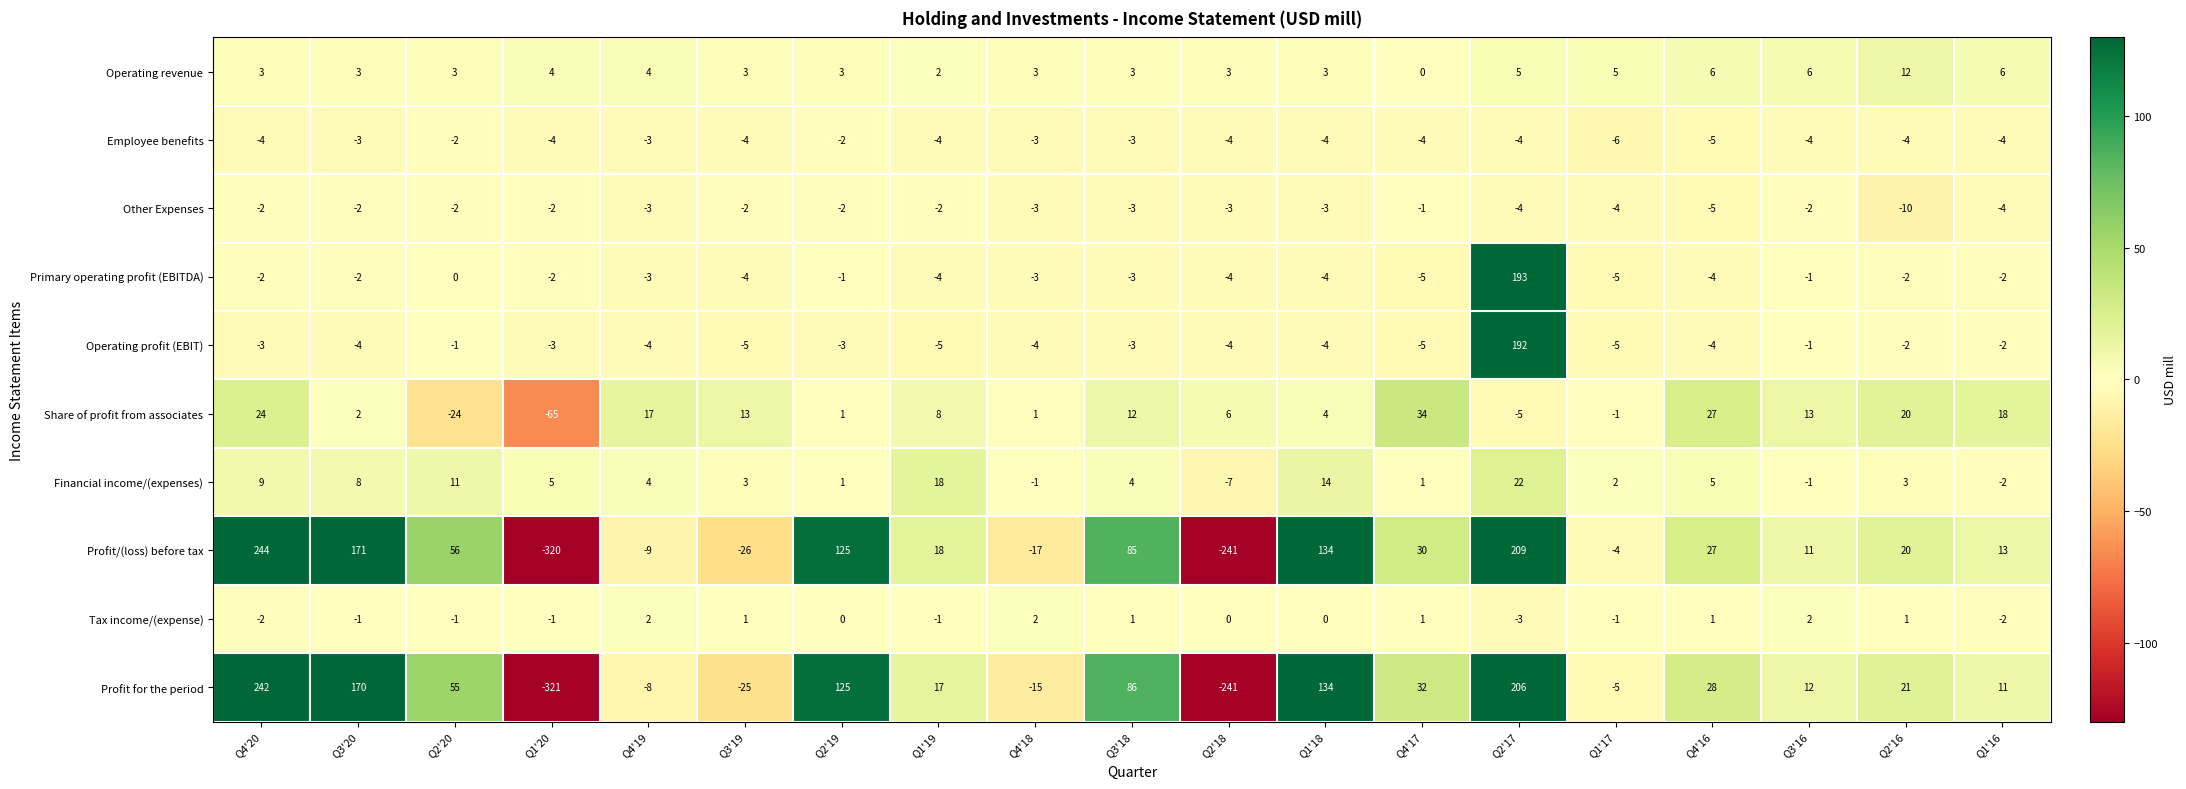

Which series has the largest total across all categories?

Profit/(loss) before tax